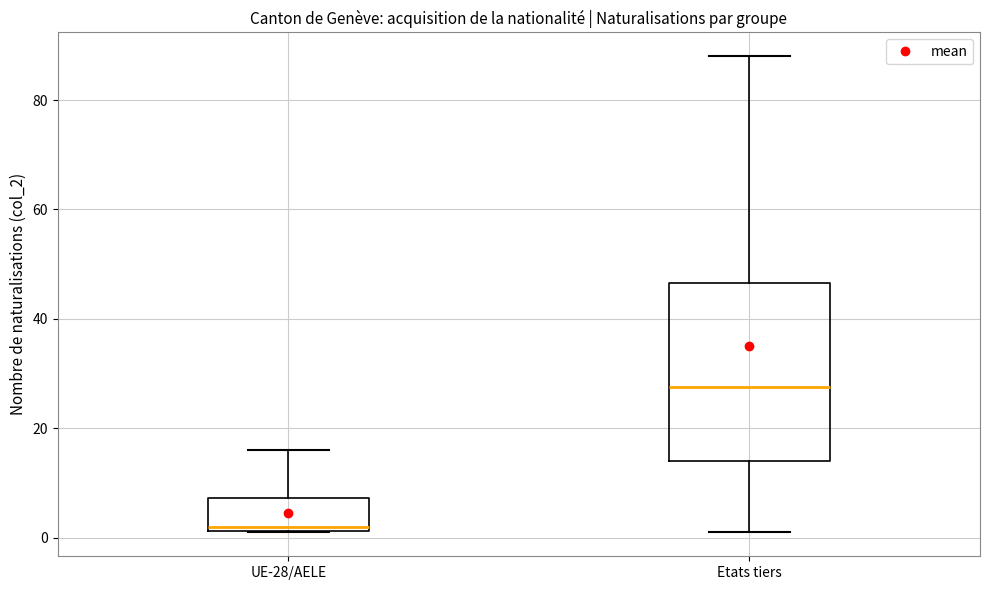

Reading left to right, read every box against the y-axis: the position of its median line, the range the box covers, and the ends of its whiskers. The values are not printed on the chart, so give them approximately, as read against the axis.

UE-28/AELE: median 2 (just above the box's lower edge), box 2 to 8, whiskers 2 to 16
Etats tiers: median 28, box 14 to 46, whiskers 2 to 88